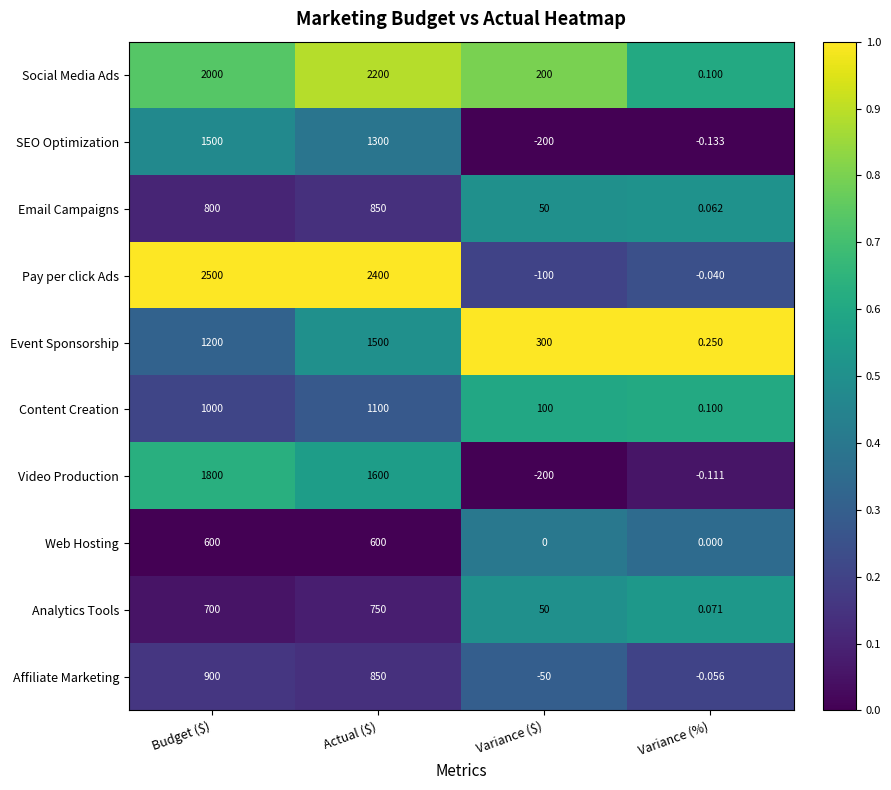

Which category has the highest value across all series?

Budget ($)